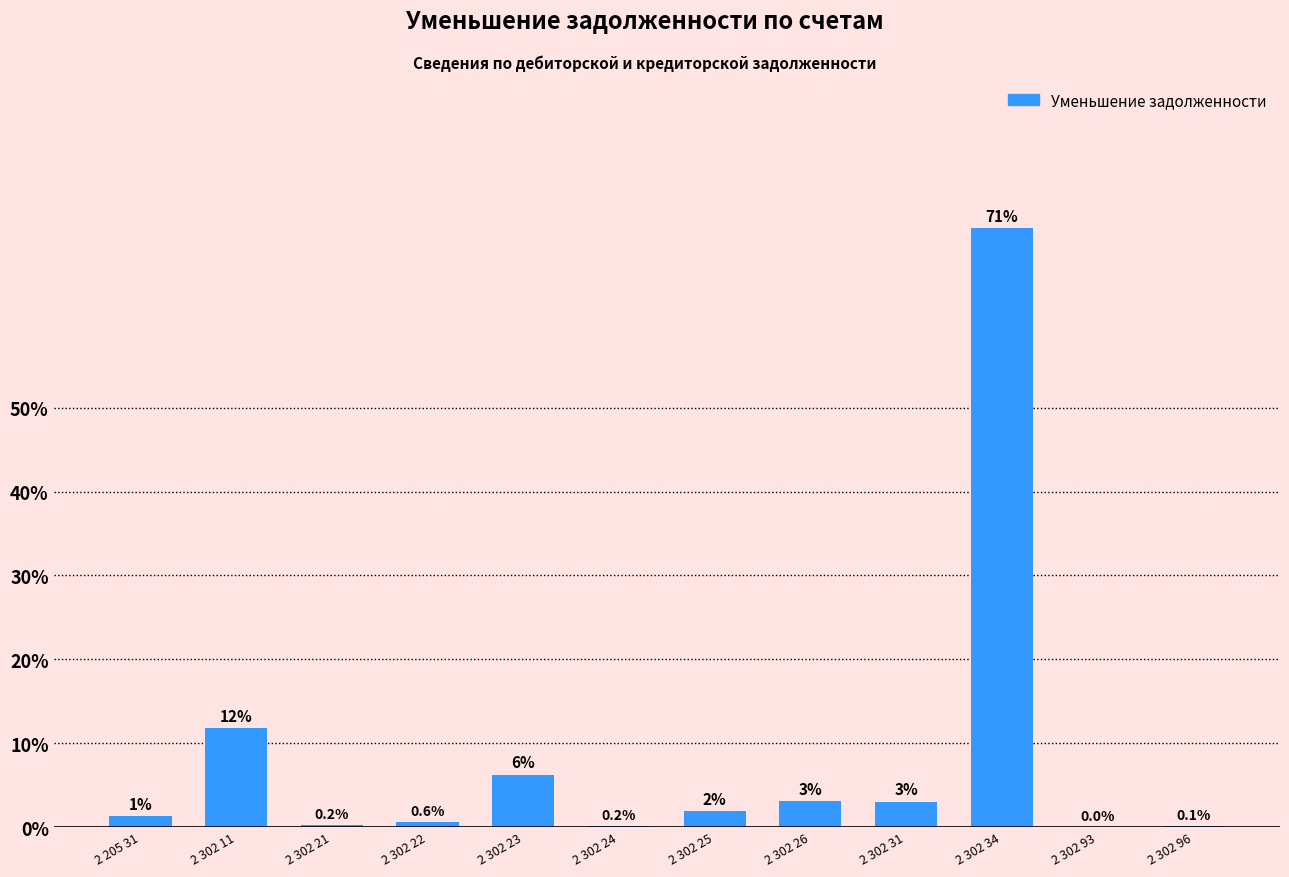

Reading left to right, transcribe all the data shown in this chart.

2 205 31=1.3	2 302 11=11.8	2 302 21=0.2	2 302 22=0.6	2 302 23=6.3	2 302 24=0.2	2 302 25=1.9	2 302 26=3.1	2 302 31=3.1	2 302 34=71.4	2 302 93=0.0	2 302 96=0.1